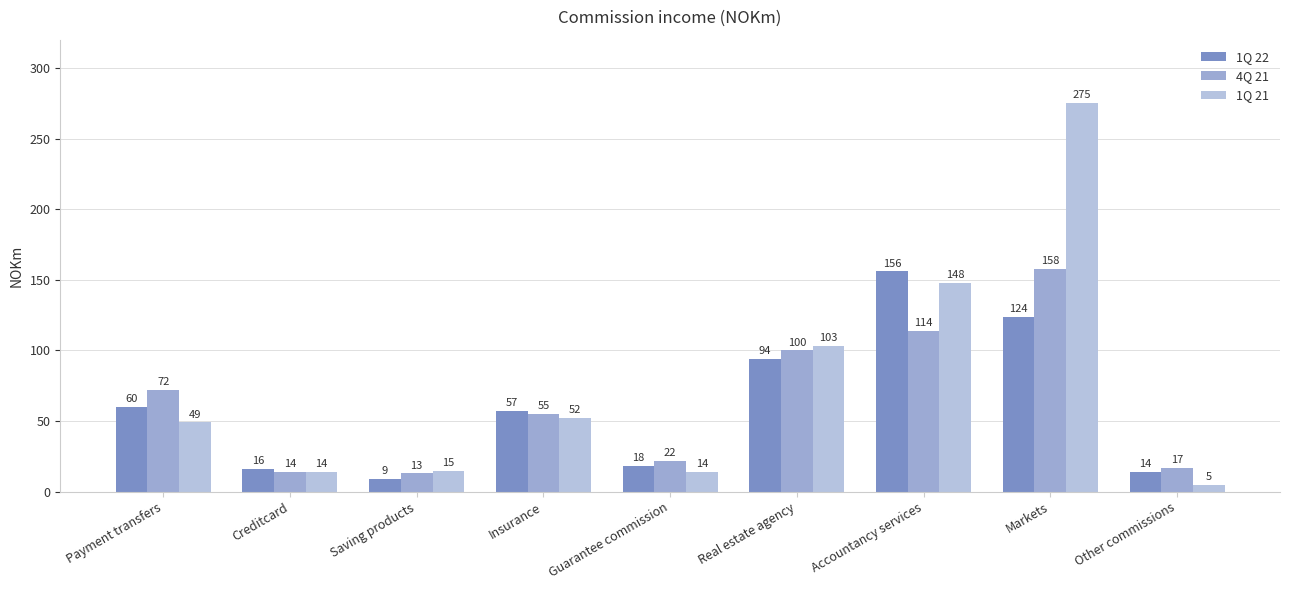

How many groups of bars are there?

9